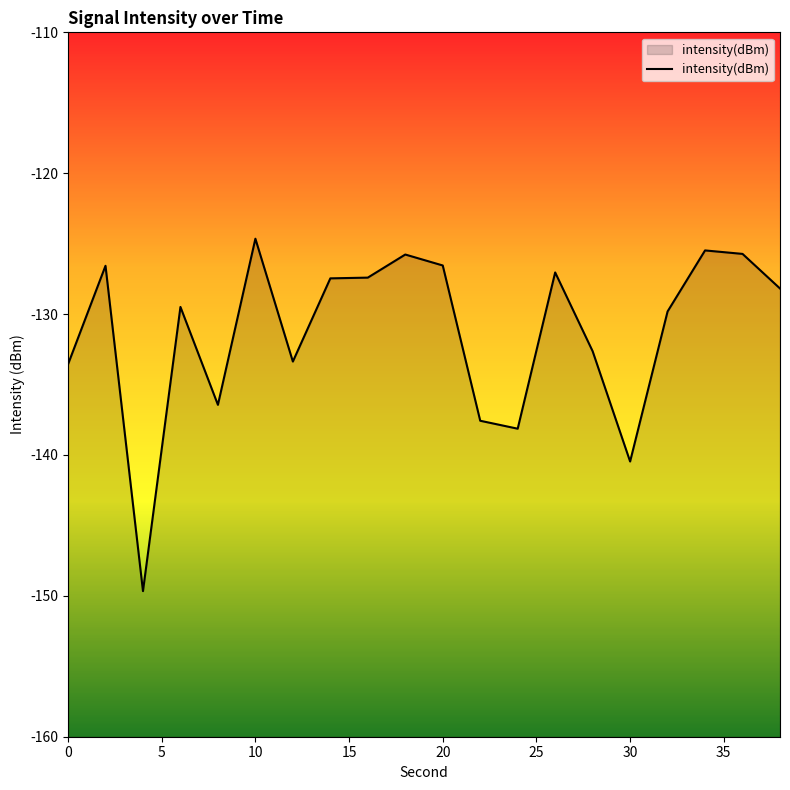

Reading left to right, list all the values displayed in this chart.

-133.6	-126.6	-149.7	-129.5	-136.4	-124.6	-133.4	-127.5	-127.4	-125.8	-126.5	-137.6	-138.1	-127.0	-132.6	-140.5	-129.8	-125.5	-125.7	-128.2